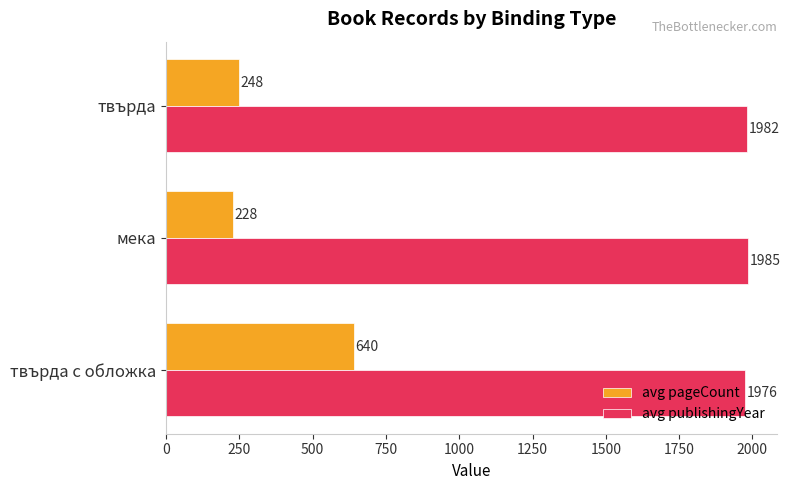

At which label is avg pageCount closest to 434?

твърда